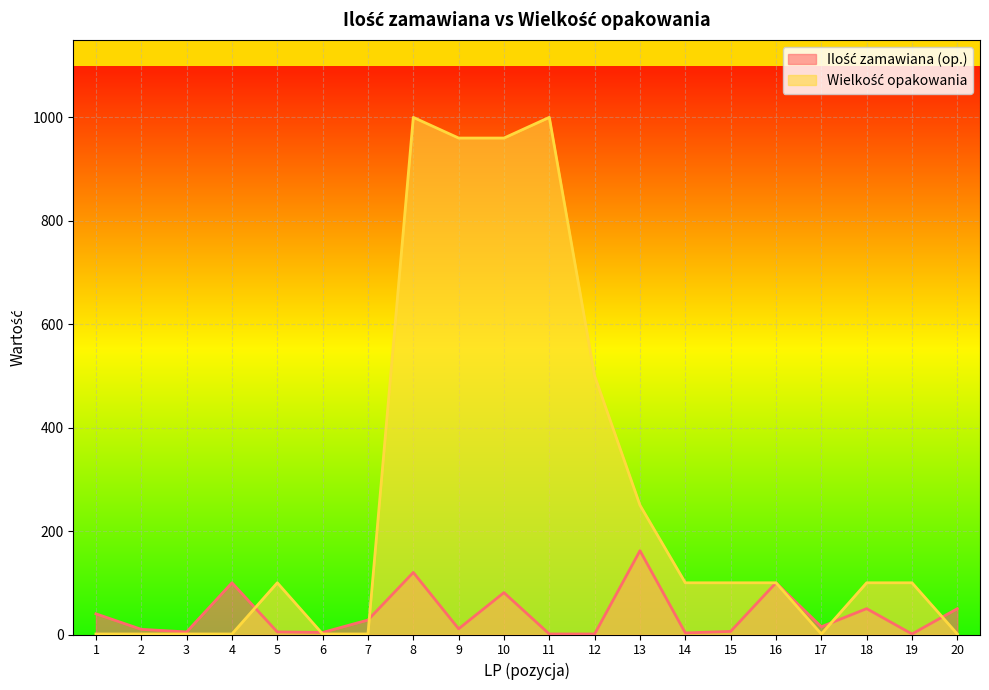

What is the sum of all Wielkość opakowania values?

5278